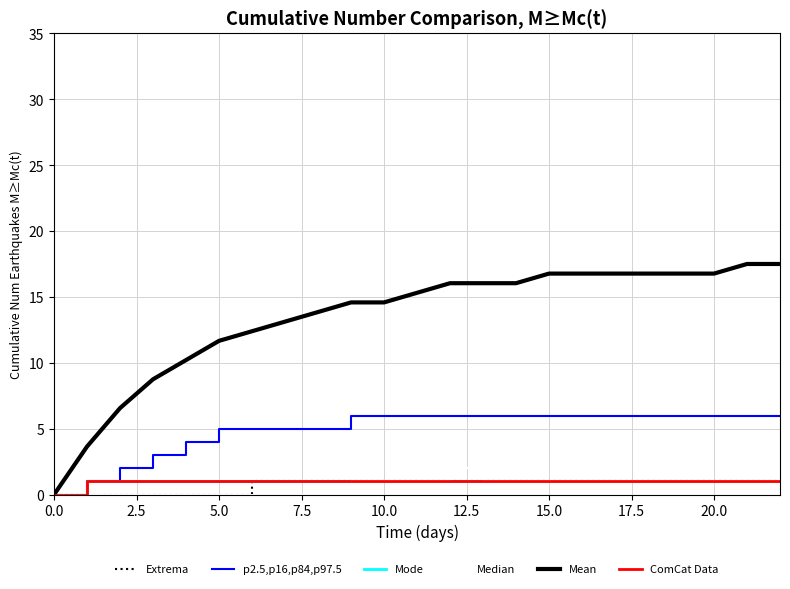

Is this an area chart (filled region under the line)?

No